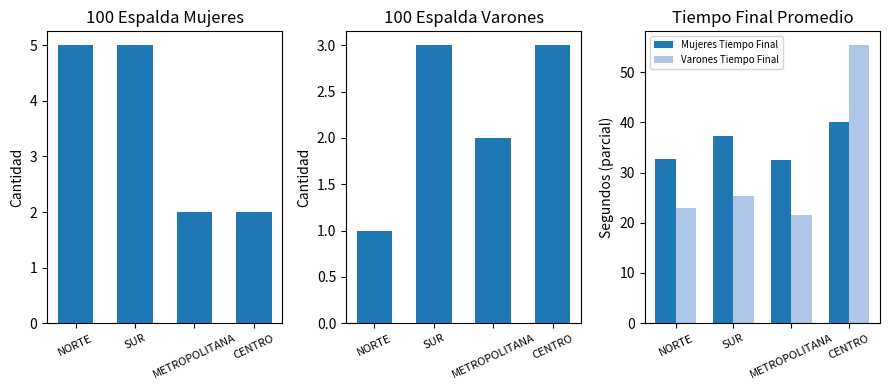

What is the average value of the Varones Tiempo Final series?

31.3